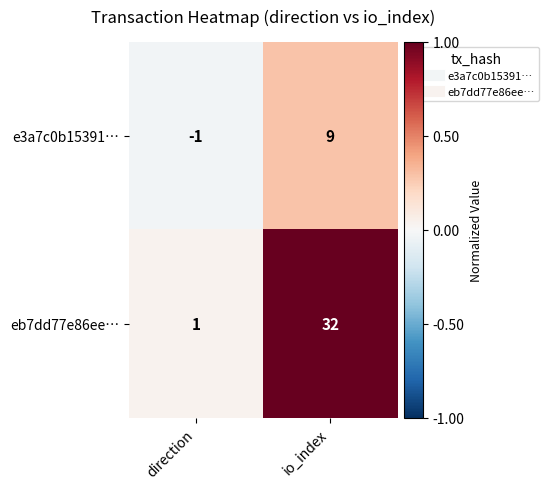

What is the spread (max minus min) of values at direction?

2